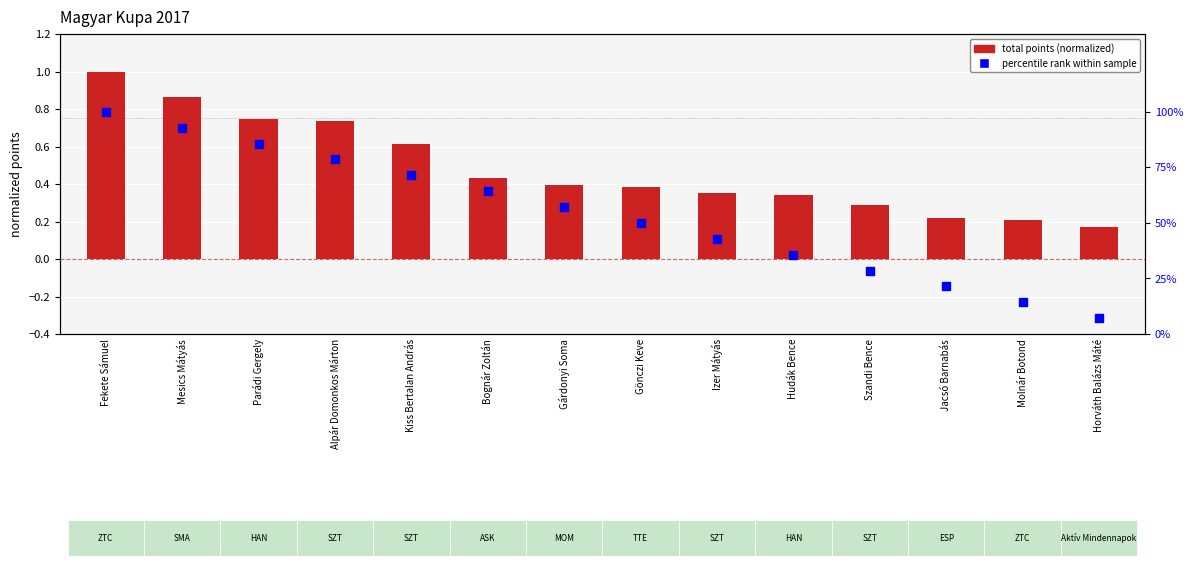

Which series reaches the minimum Y coordinate?

percentile rank within sample